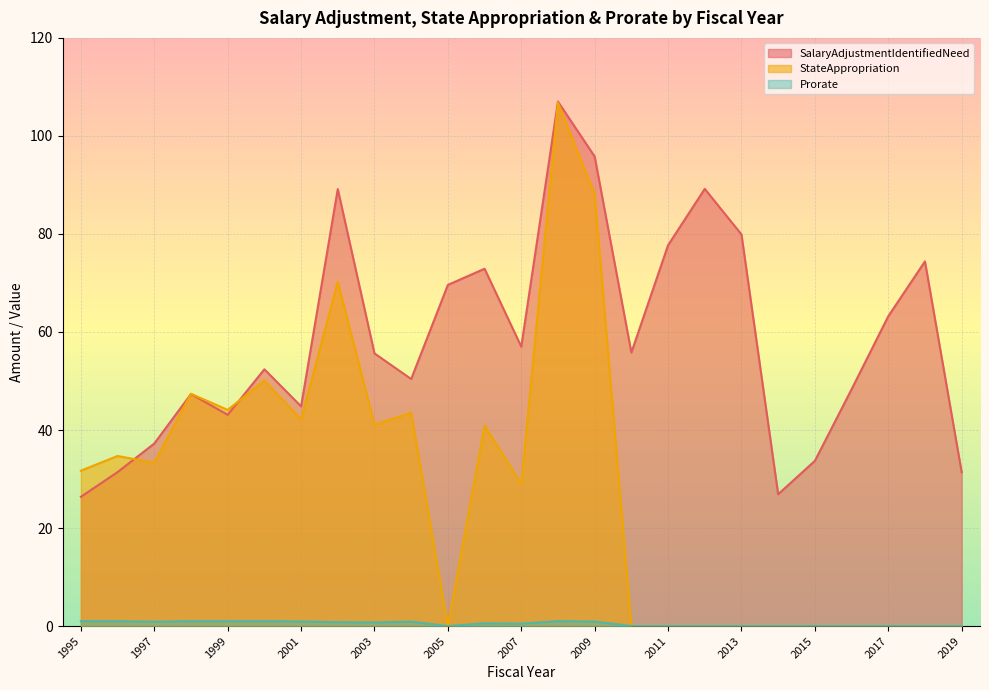

List the series in order of their peak value, highest first.

SalaryAdjustmentIdentifiedNeed, StateAppropriation, Prorate